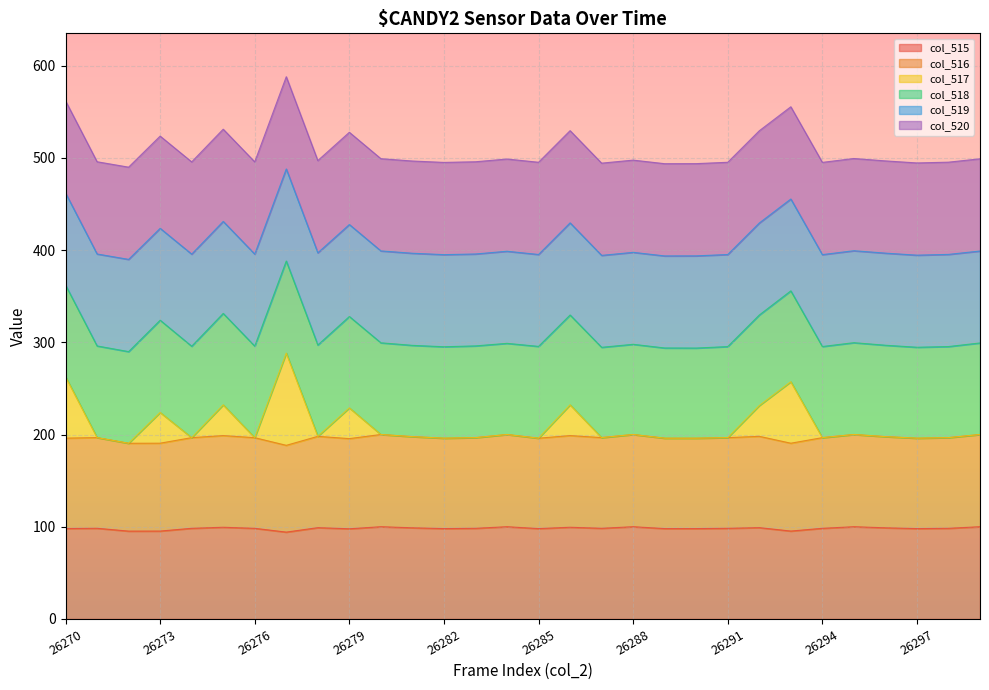

What is the value of the col_515 point at the 16th from the left?

98.0